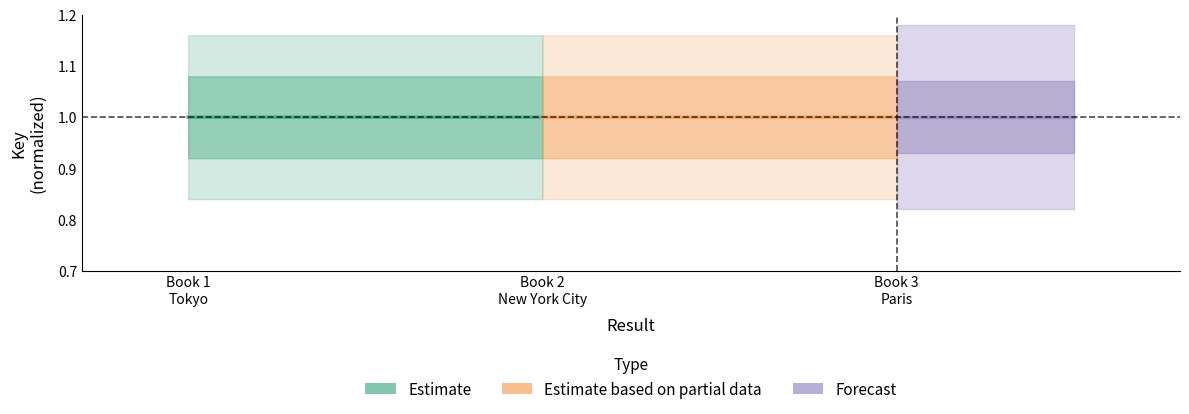

The value of Estimate based on partial data at Book 2 New York City is 1.0. True or false?

True